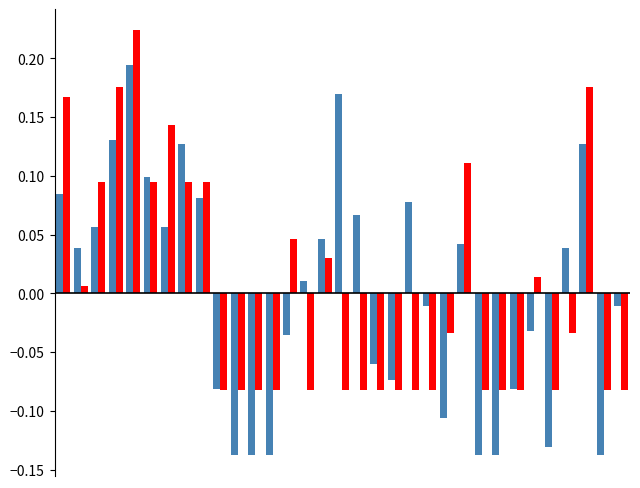

The UKUPNO series shows -0.1 at 18. True or false?

False